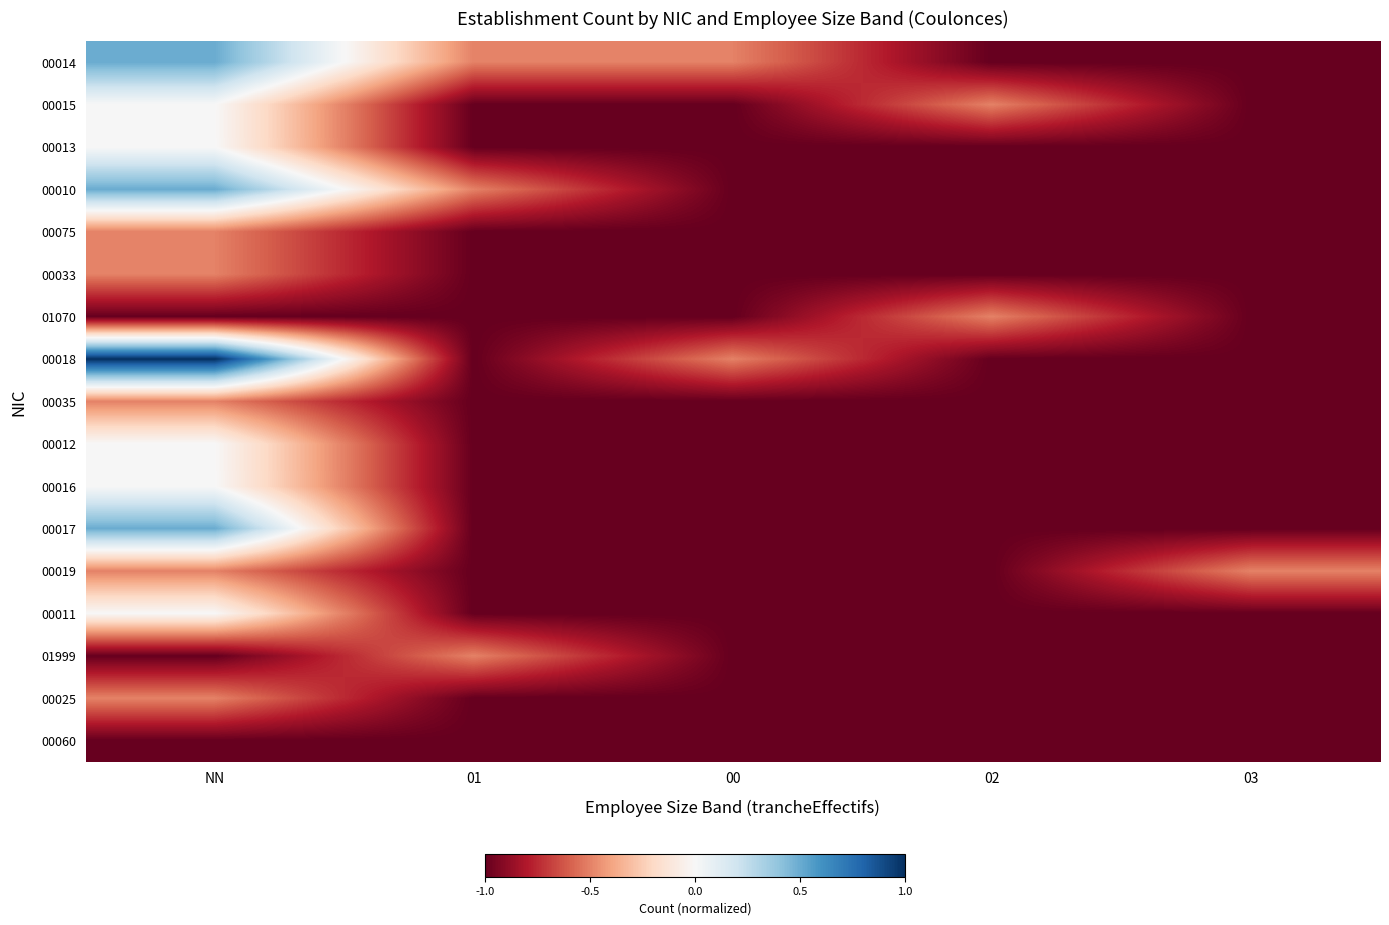

Which series has the largest range (max minus min)?

00018